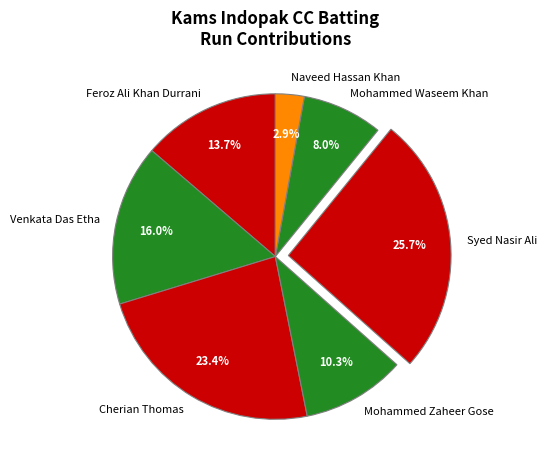

Is there a majority slice in this chart?

No